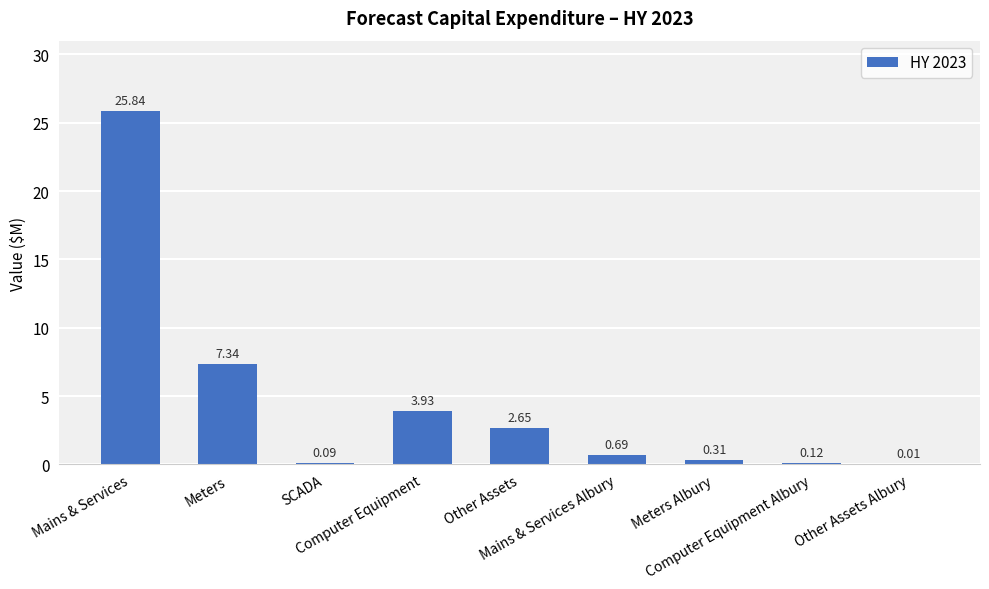

What is the greatest value displayed?

25.8